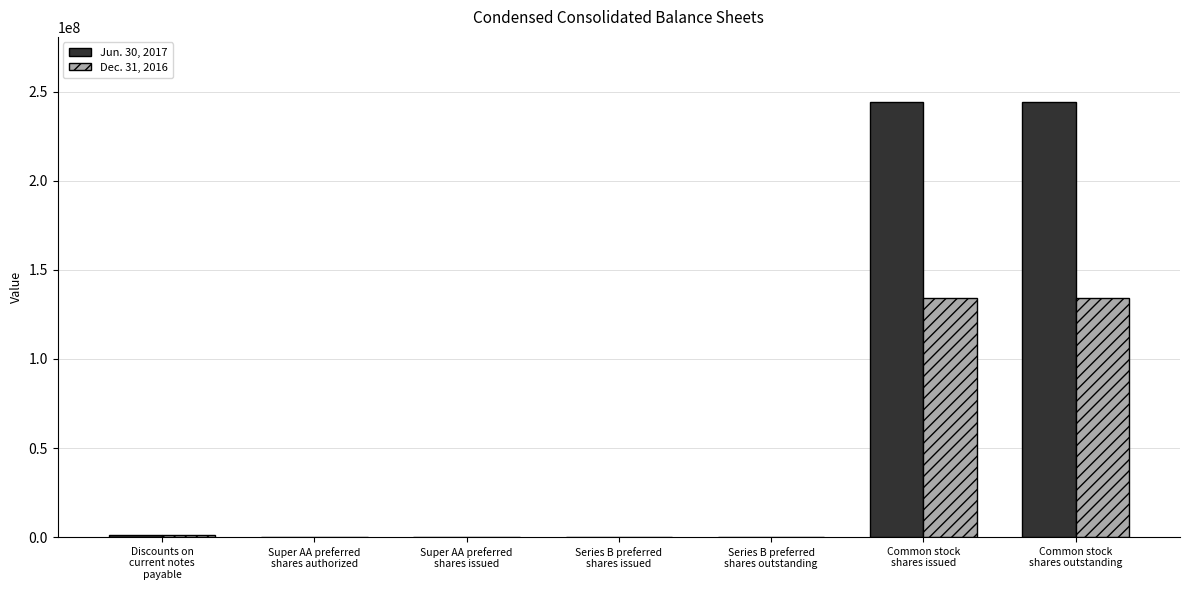

What is the highest value of the Dec. 31, 2016 series?

134336637